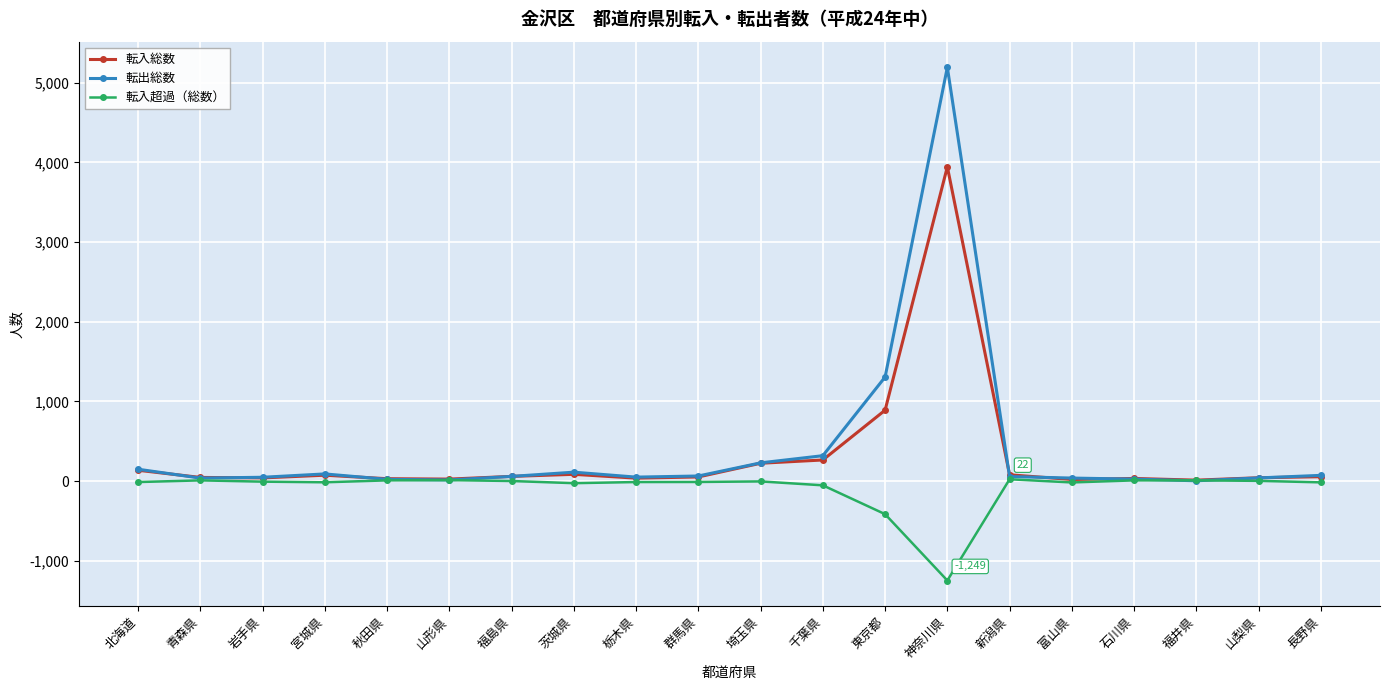

What is the total value across all series at 福島県?

116